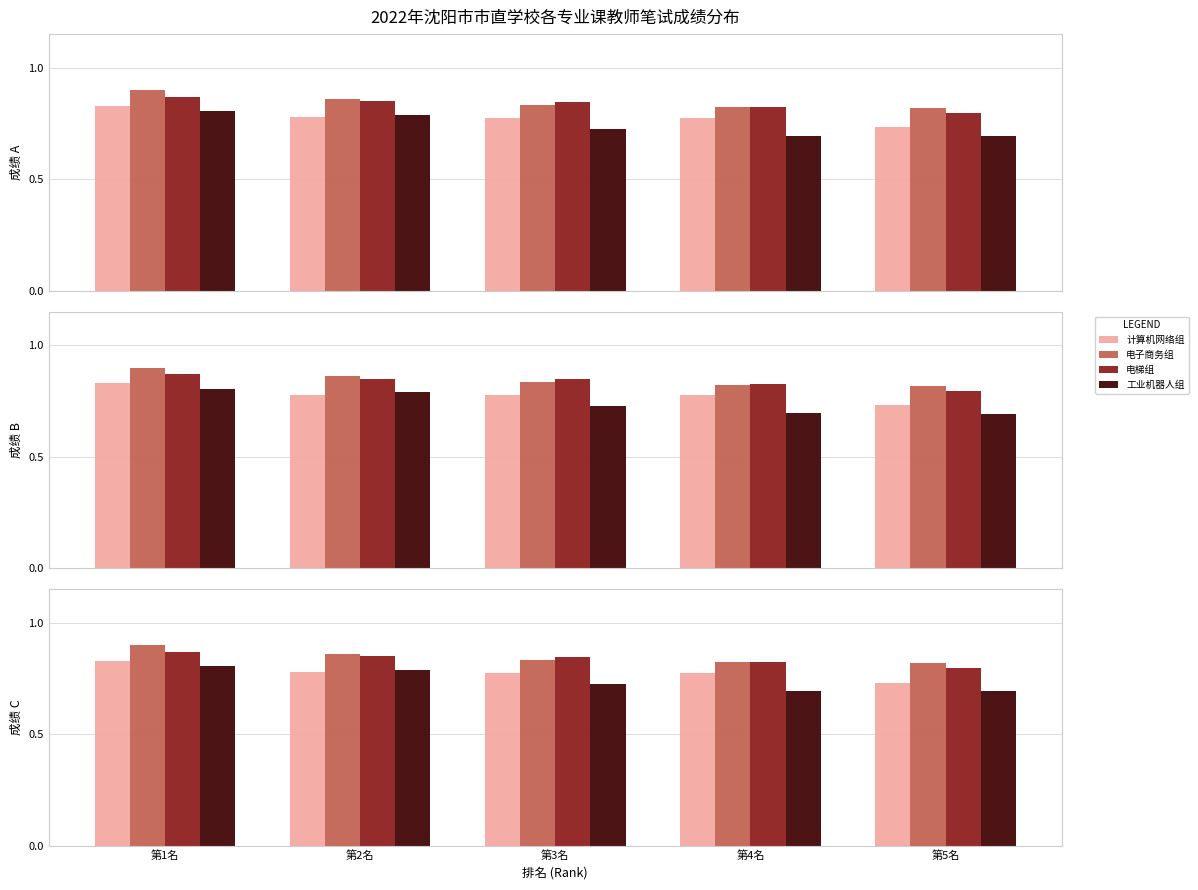

What is the difference between the maximum and second lowest values in the 工业机器人组 series?

0.1